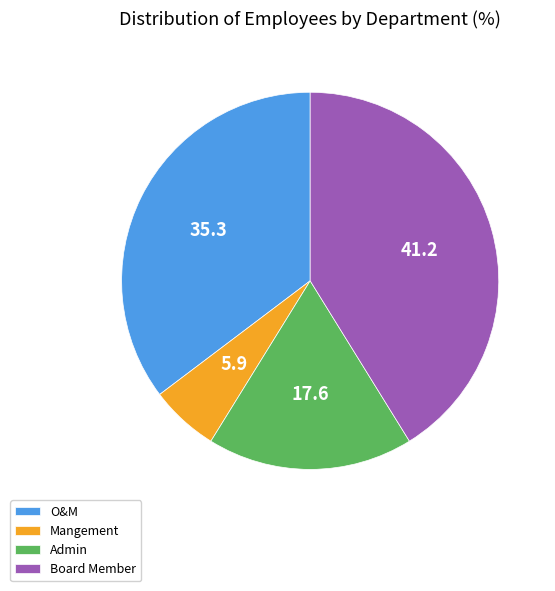

Which slice is the smallest?

Mangement